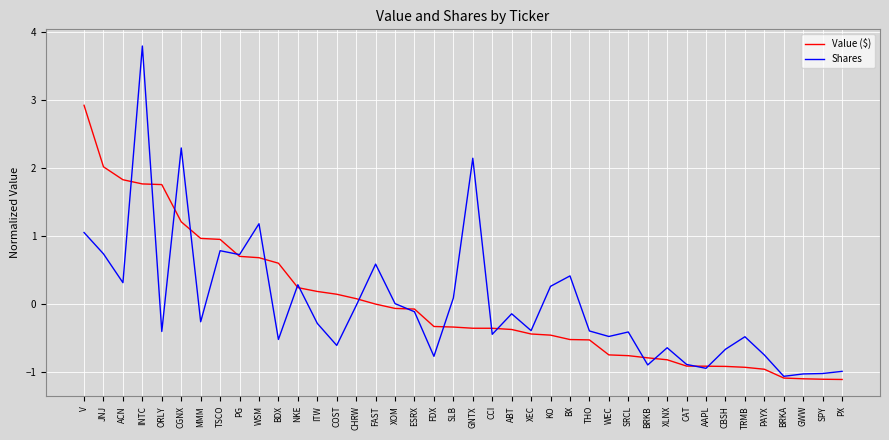

Between BX and XLNX, which series saw the biggest shift?

Shares